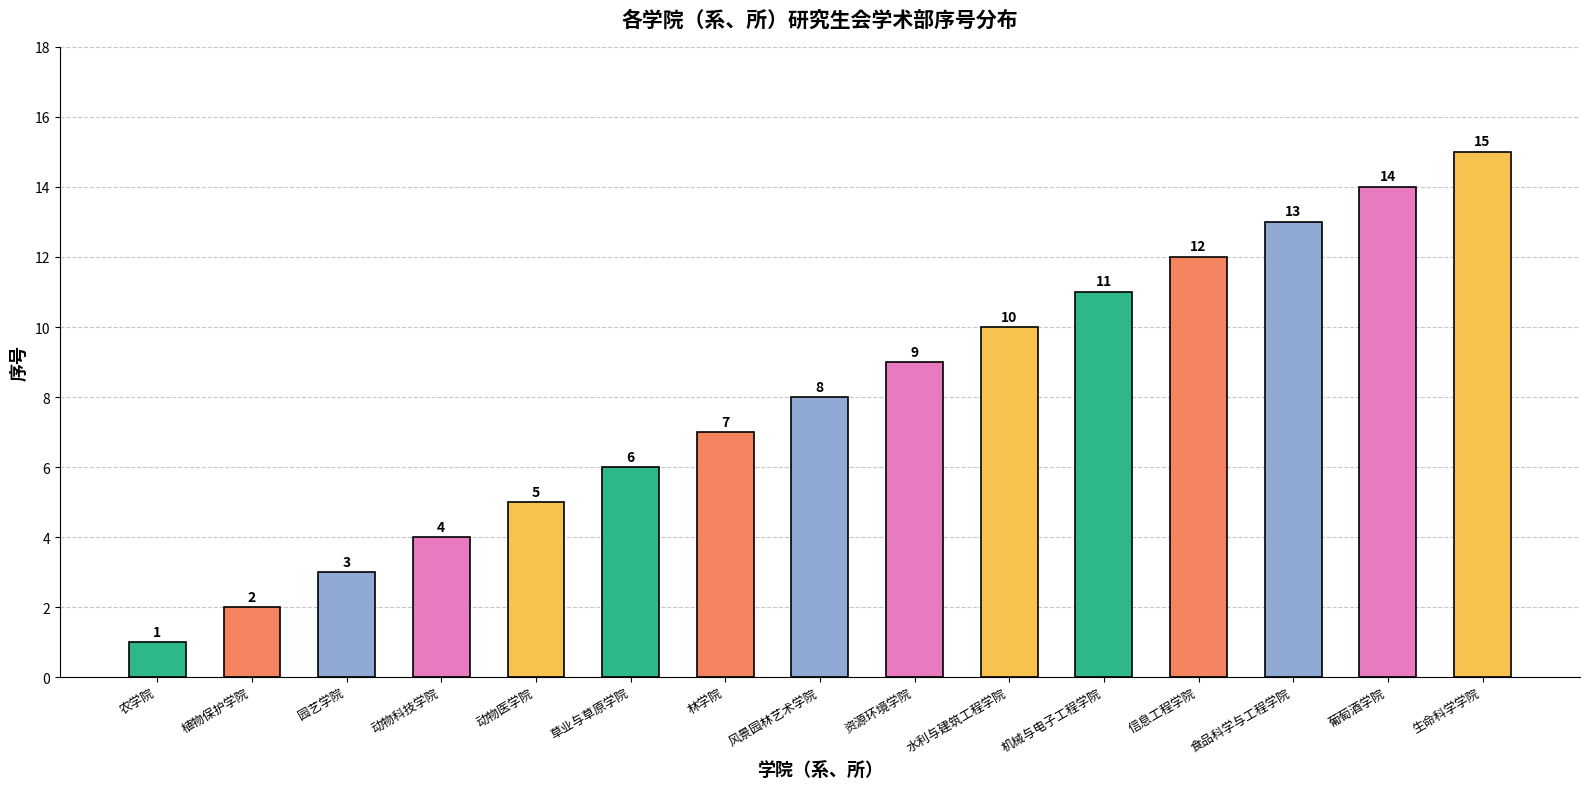

What is the label of the 4th bar from the left?

动物科技学院